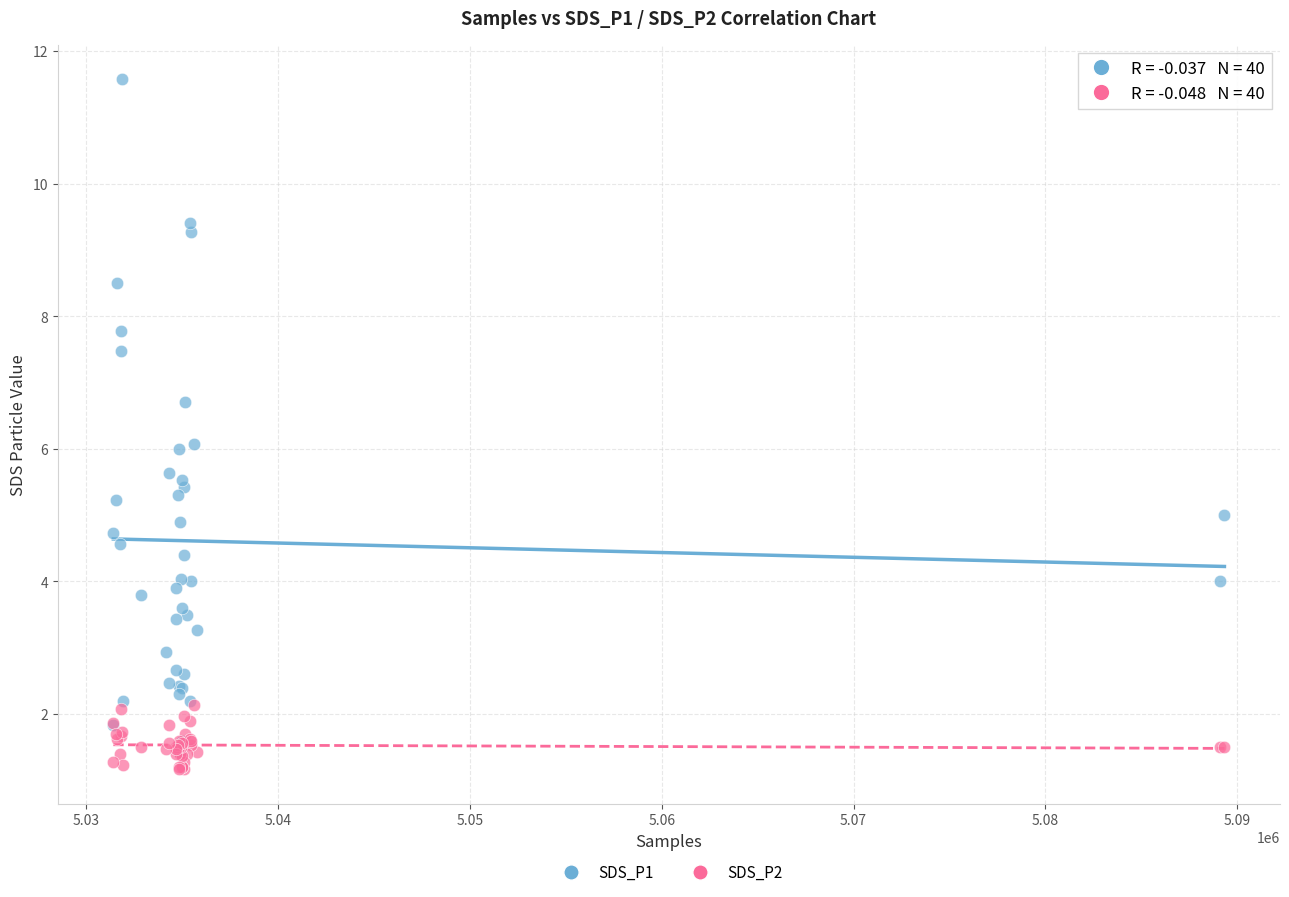

Which series contains the lowest Y value?

SDS_P2